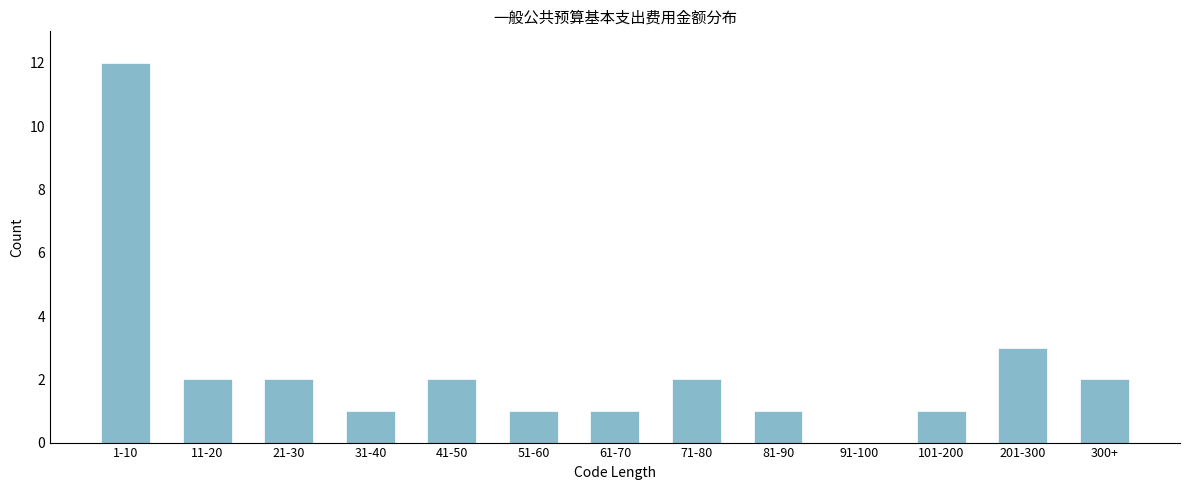

Reading left to right, extract all data points from this chart.

1-10=12	11-20=2	21-30=2	31-40=1	41-50=2	51-60=1	61-70=1	71-80=2	81-90=1	91-100=0	101-200=1	201-300=3	300+=2